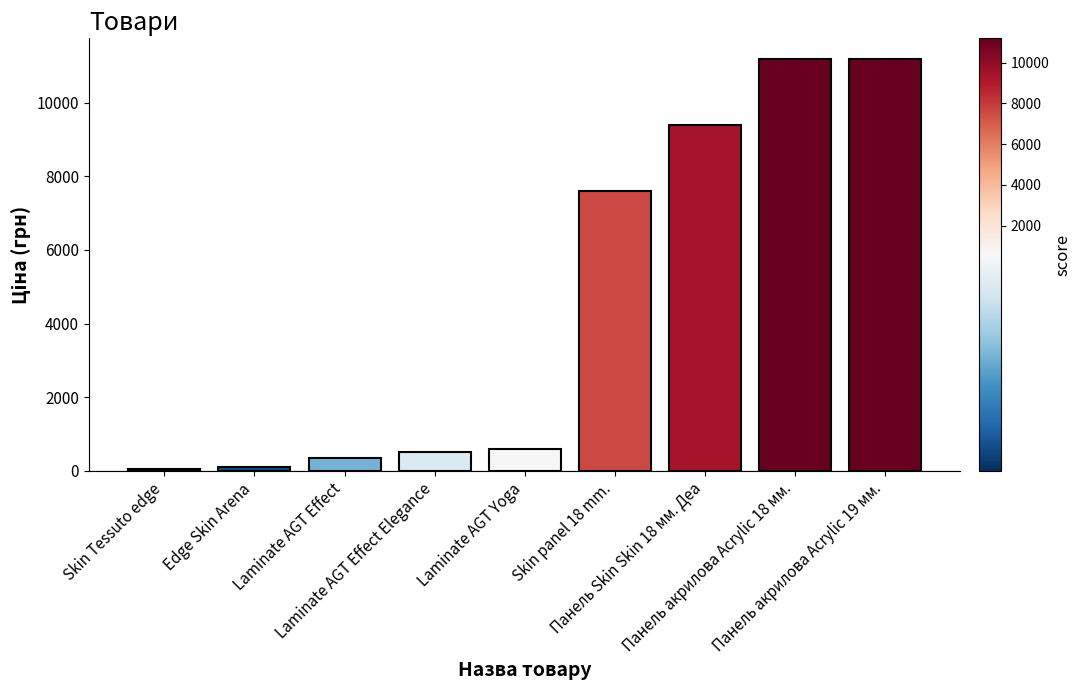

How many series are shown in this chart?

1